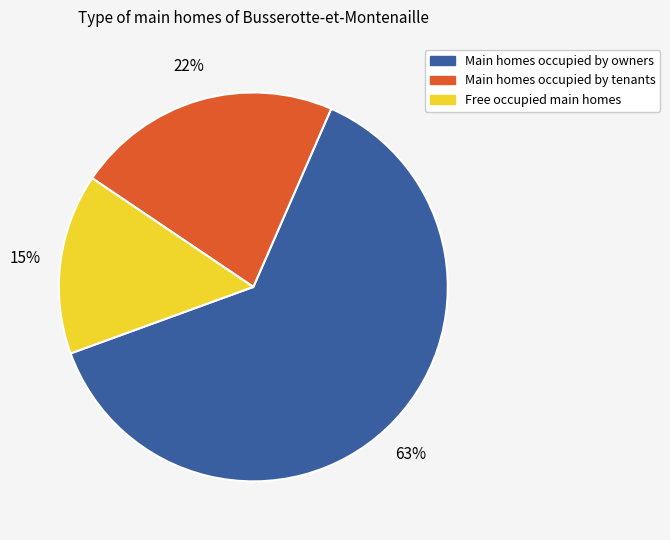

Does any single category account for the majority?

Yes